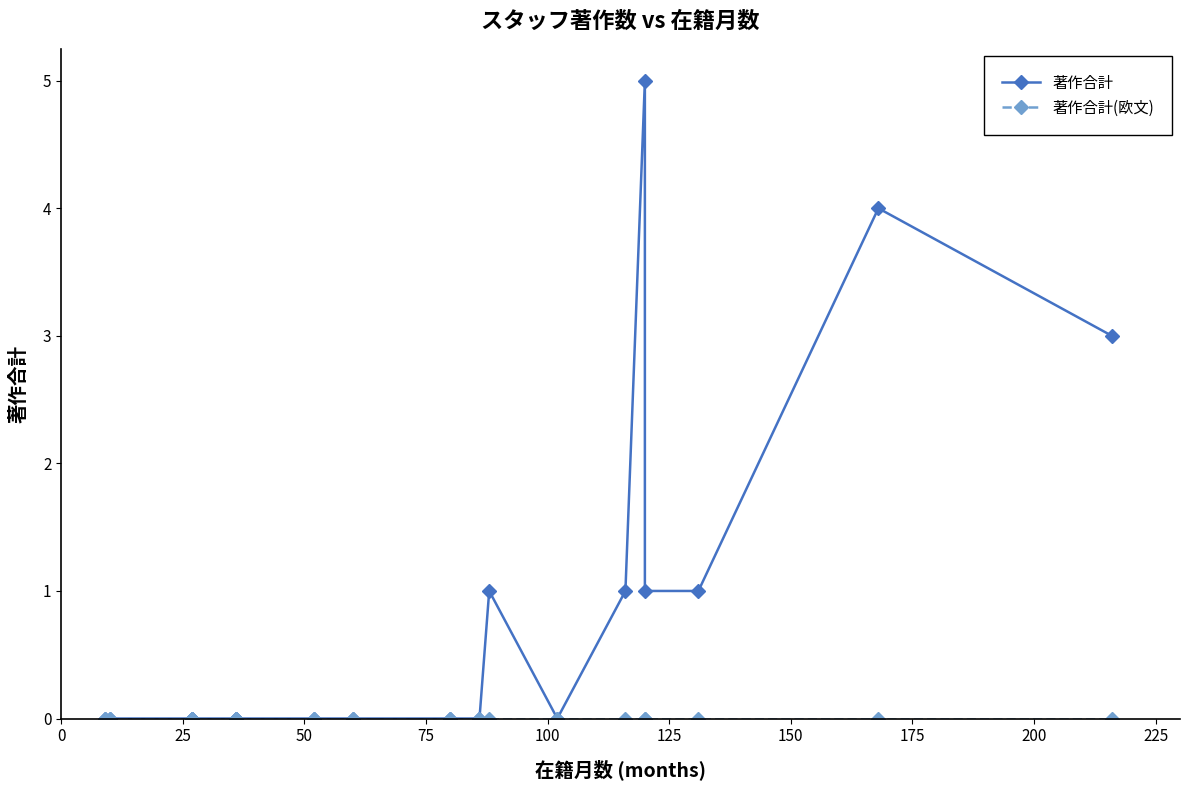

List the series in order of their peak value, lowest first.

著作合計(欧文), 著作合計